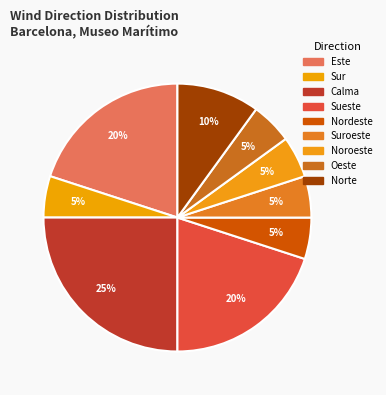

How many slices are in this pie chart?

9